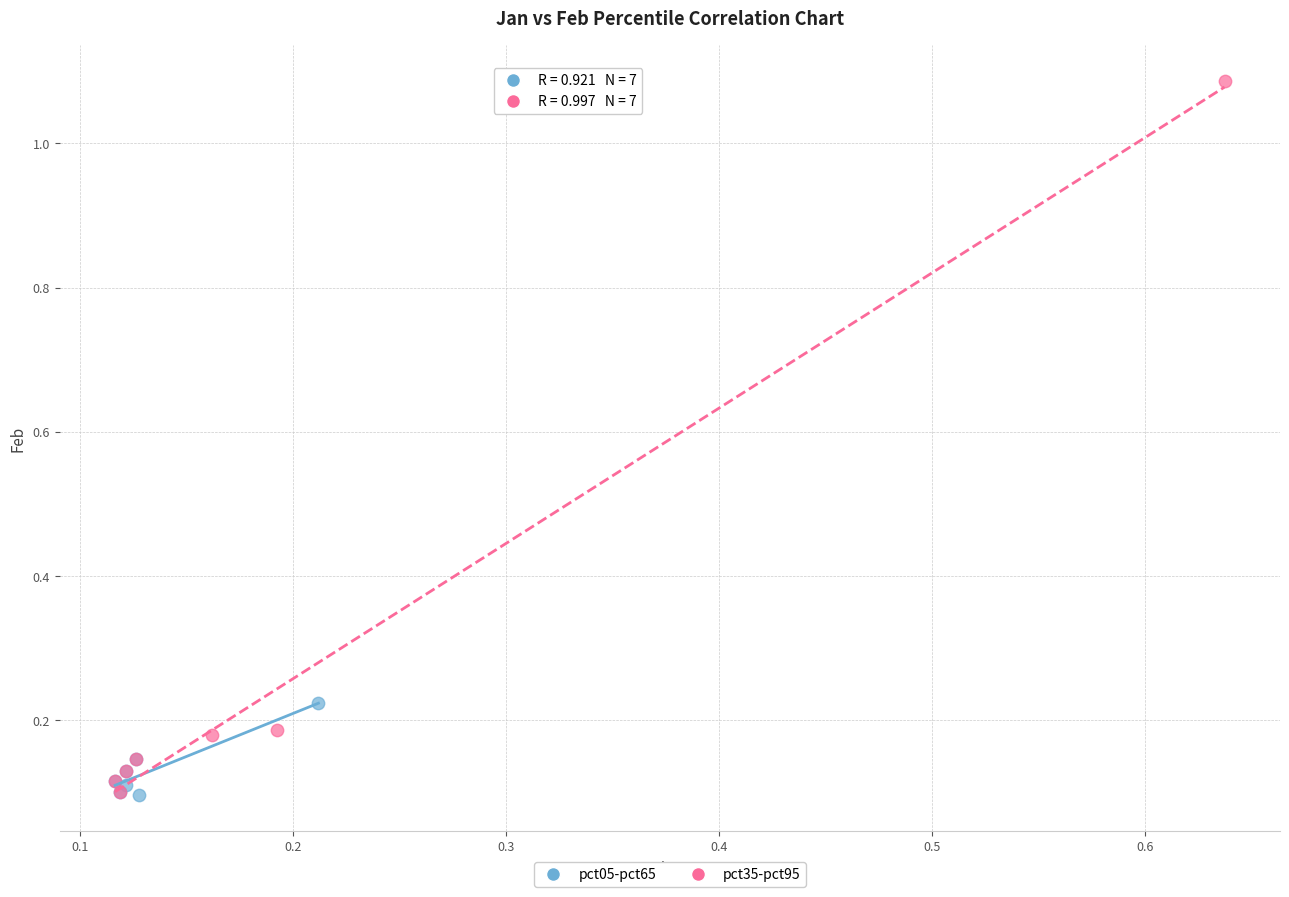

Which series contains the highest Y value?

pct35-pct95